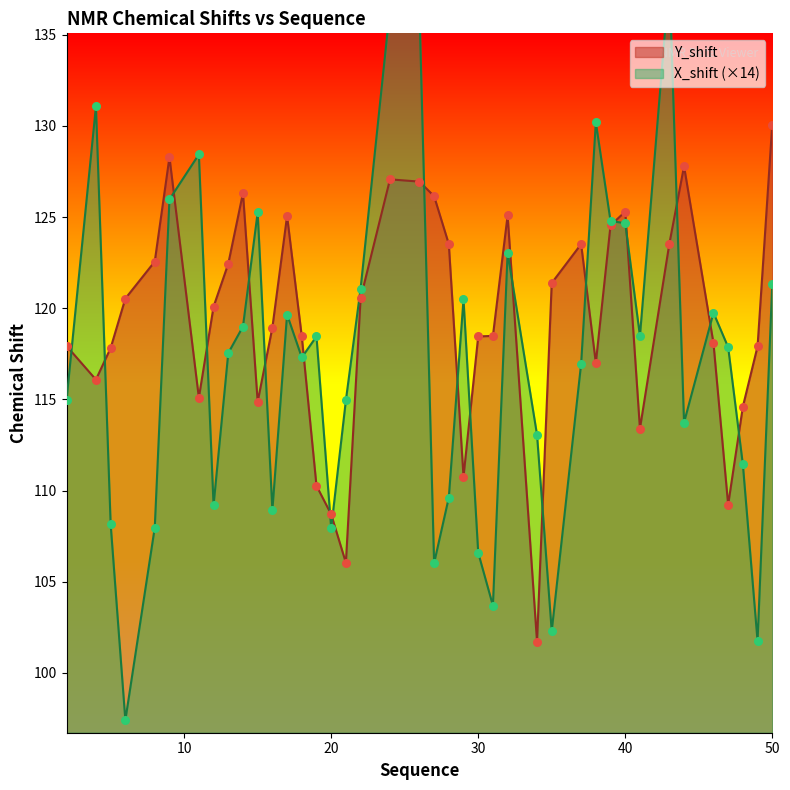

Which series has the largest Y range (max minus min)?

X_shift